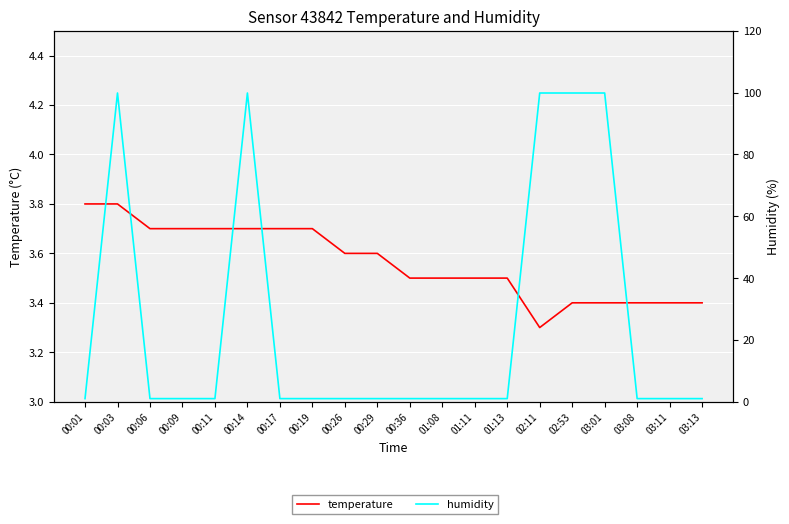

Which series has the largest range (max minus min)?

humidity